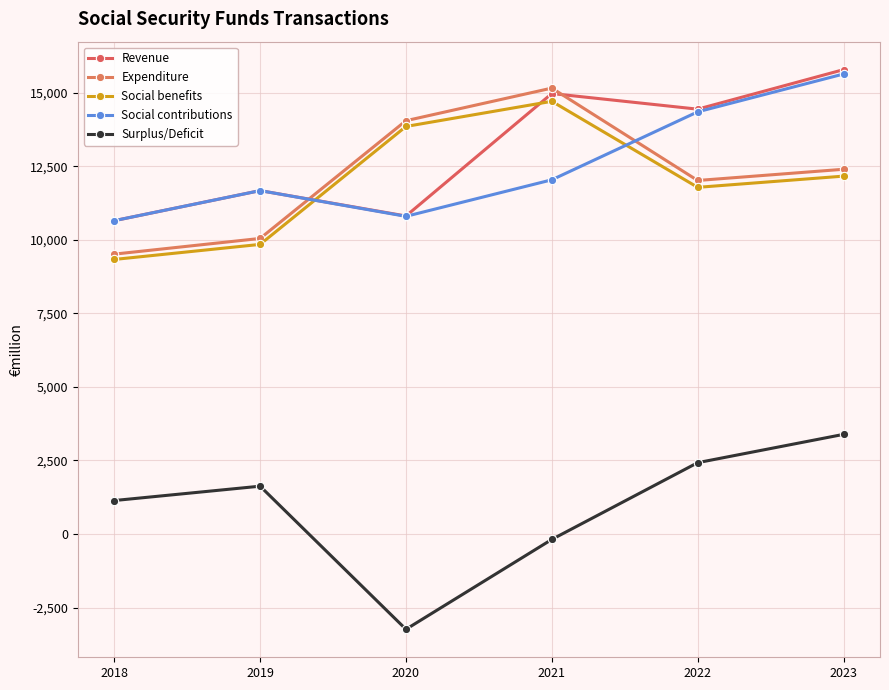

At which category does Social contributions reach its first local peak?

2019